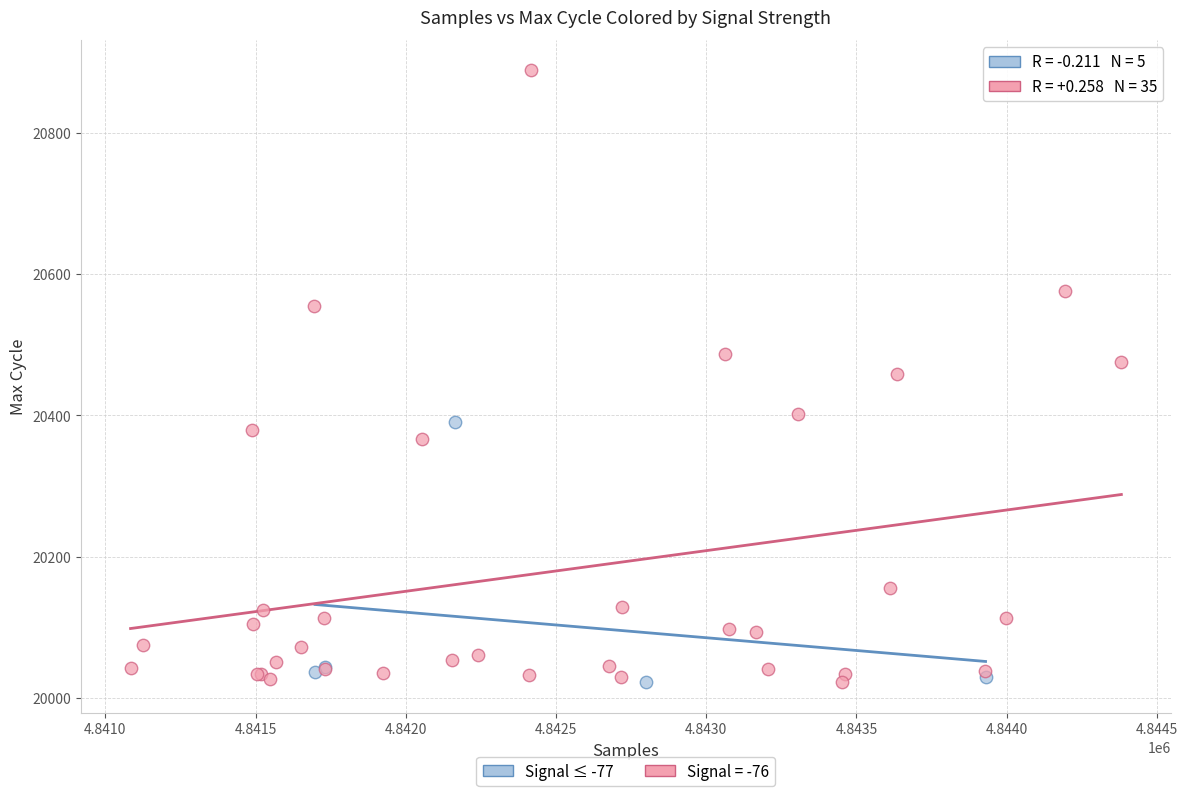

Which series has the widest spread of Y values?

Signal = -76